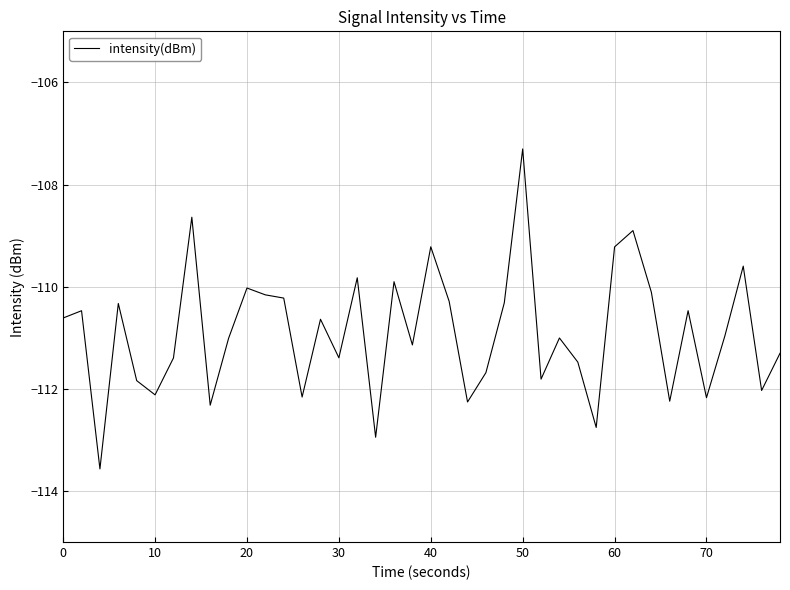

What is the difference between the maximum and minimum values?

6.3